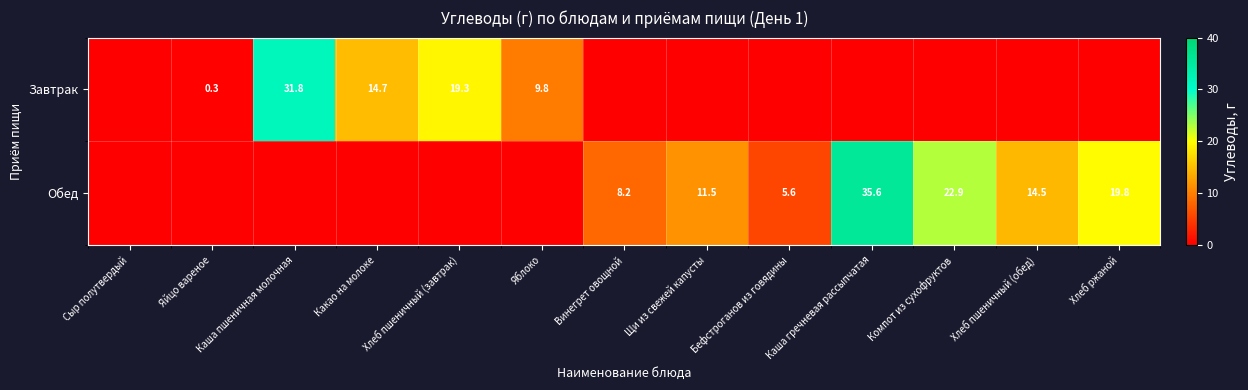

What is the difference between the highest and lowest values at Каша гречневая рассыпчатая?

35.6